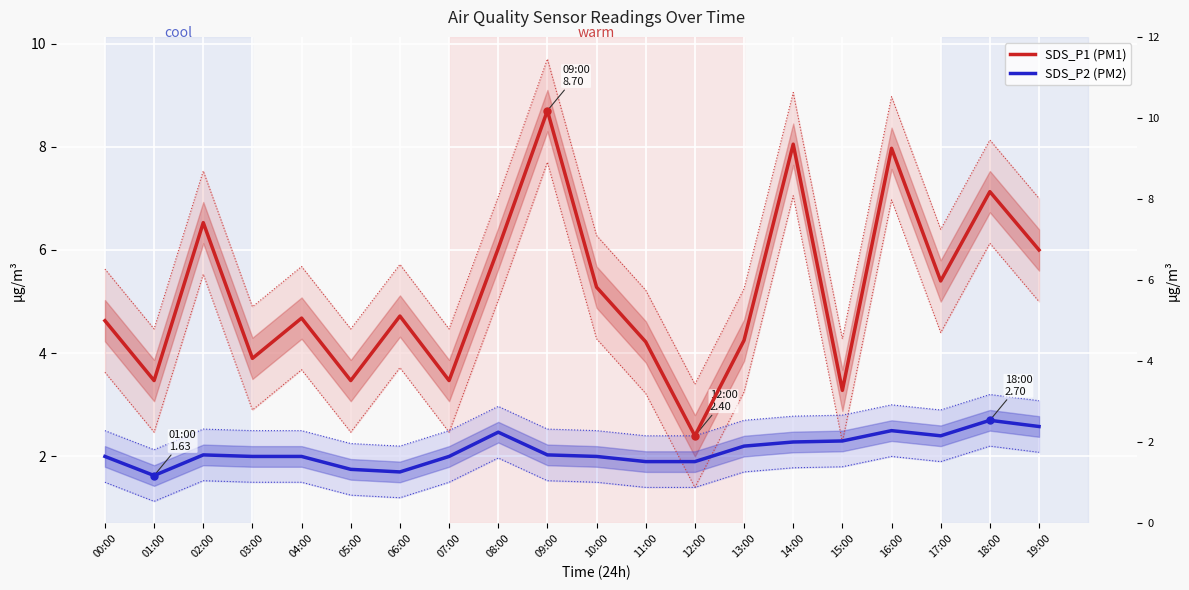

The SDS_P2 (PM2) series shows 3.2 at 13:00. True or false?

False